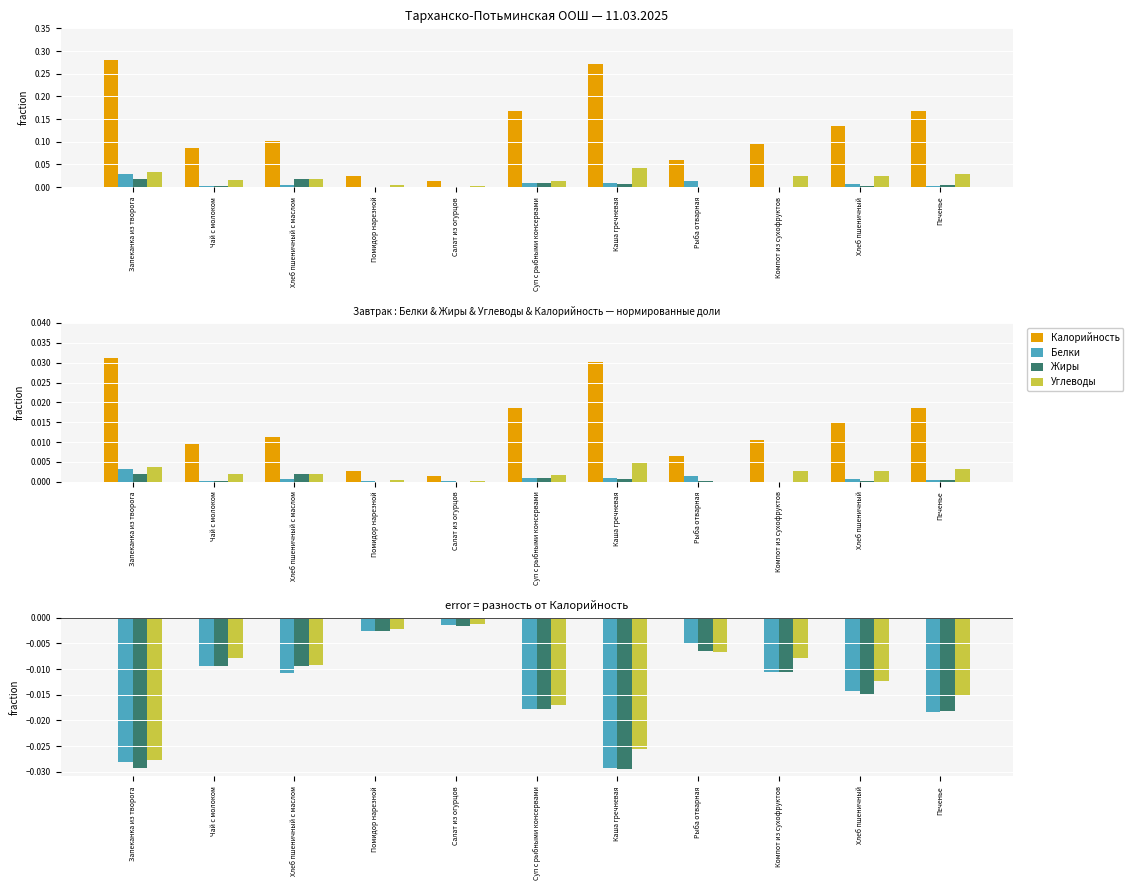

Does the chart contain any negative values?

Yes